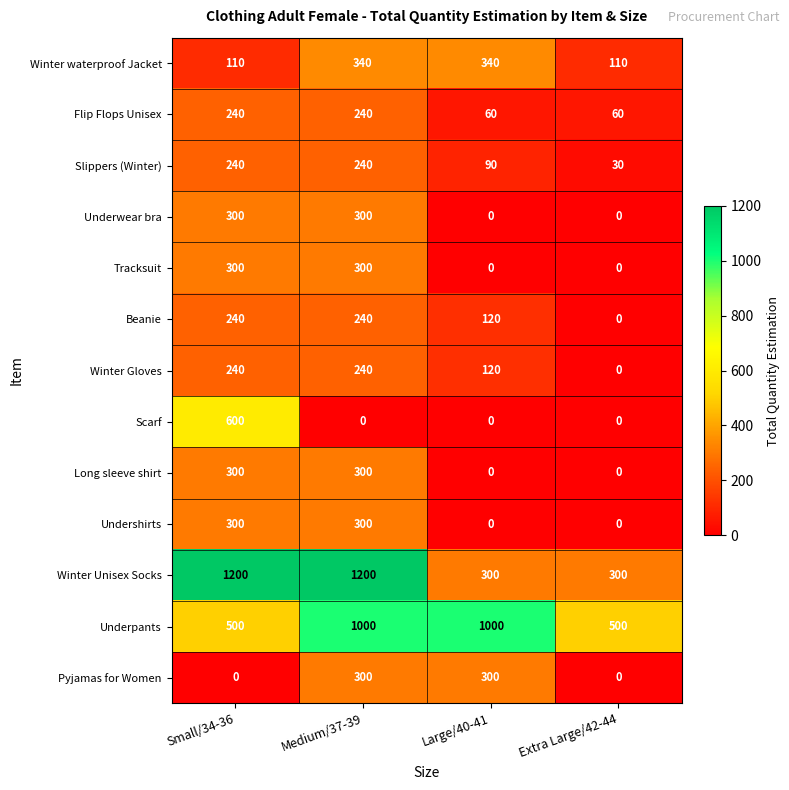

What is the sum of all Pyjamas for Women values?

600